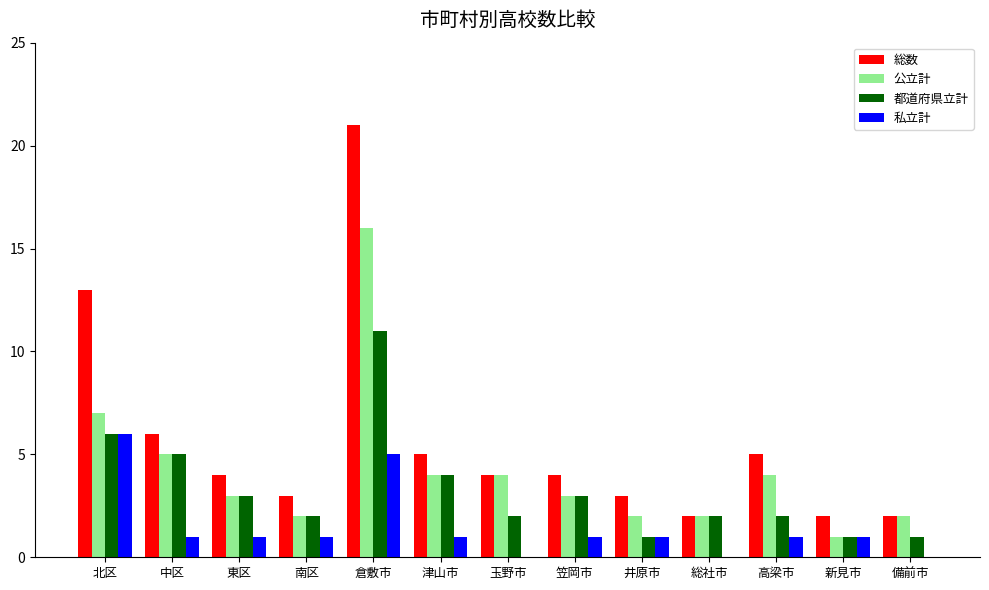

Count the number of data series in this chart.

4